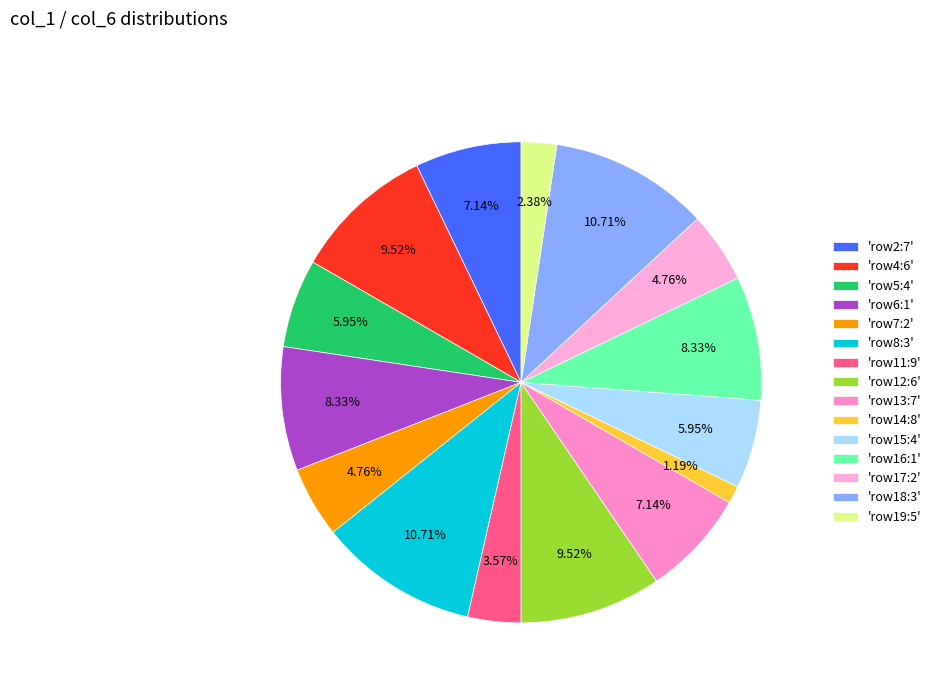

How many slices are in this pie chart?

15